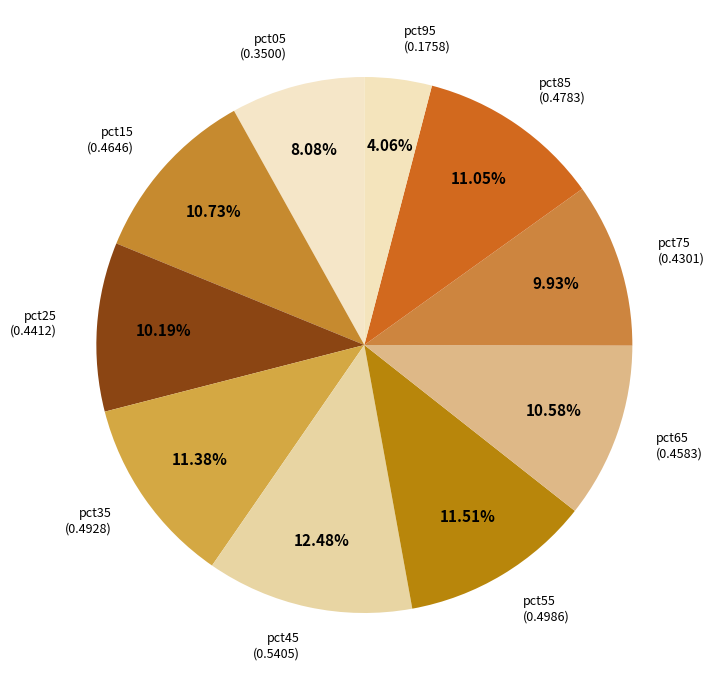

Count the number of slices in the pie.

10